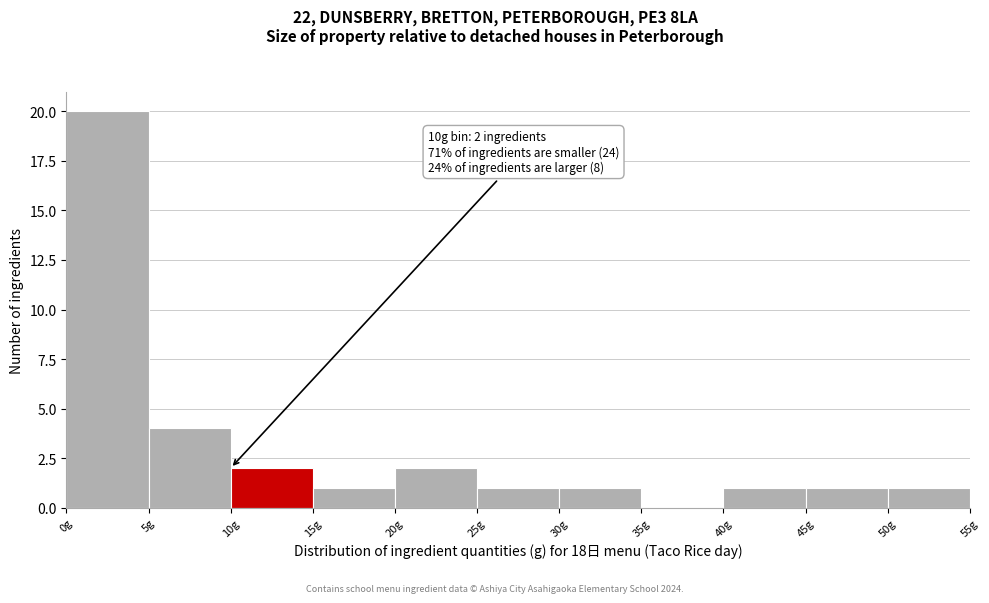

Over which range of the x-axis is the bar tallest?

0 to 5